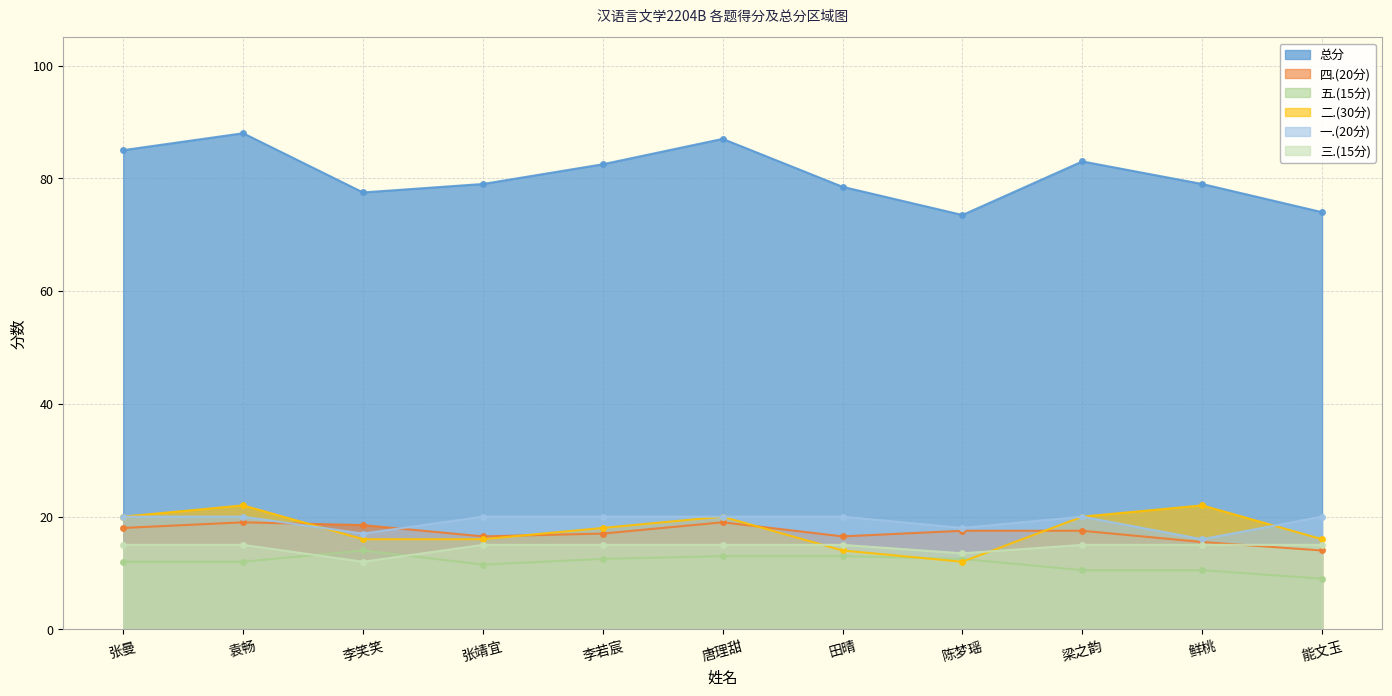

Is it true that 二.(30分) equals 12.0 at 陈梦瑶?

True